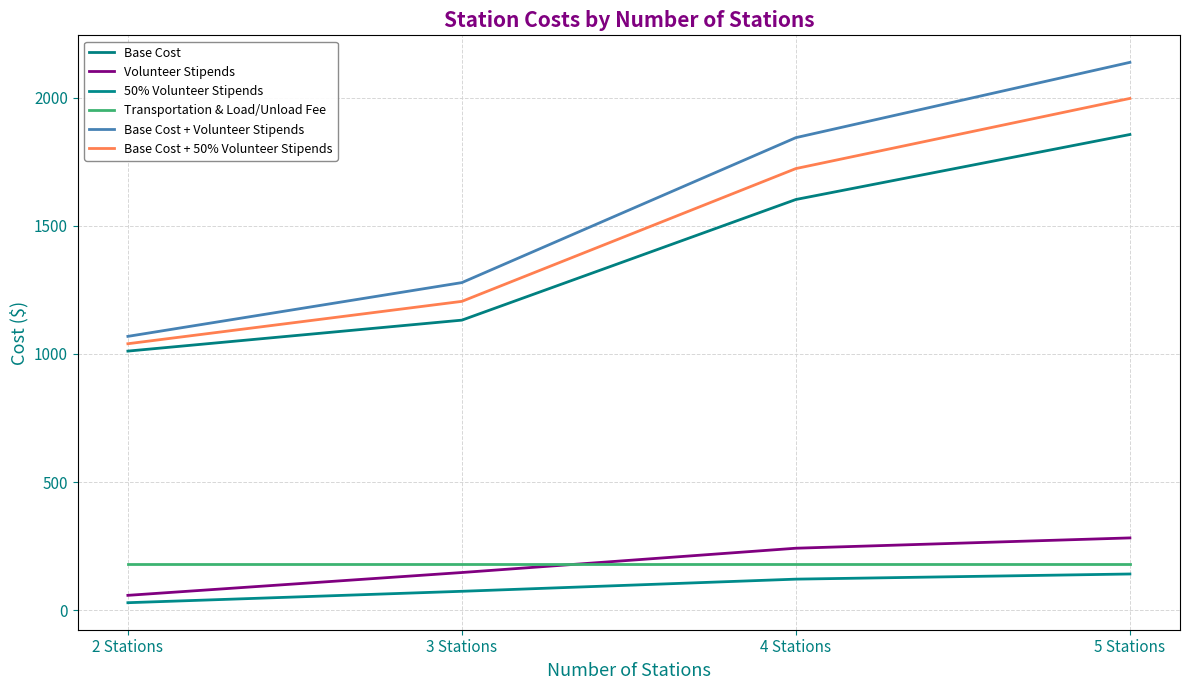

Which series changed the most between 2 Stations and 5 Stations?

Base Cost + Volunteer Stipends